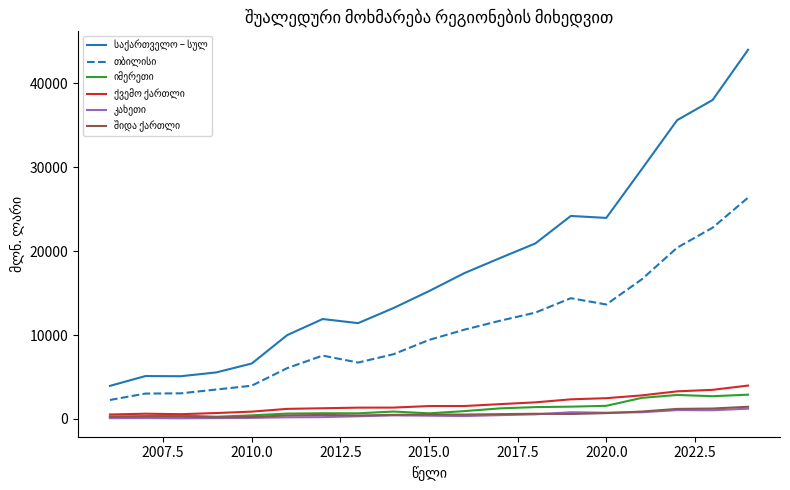

What is the maximum value shown in the chart?

44017.9